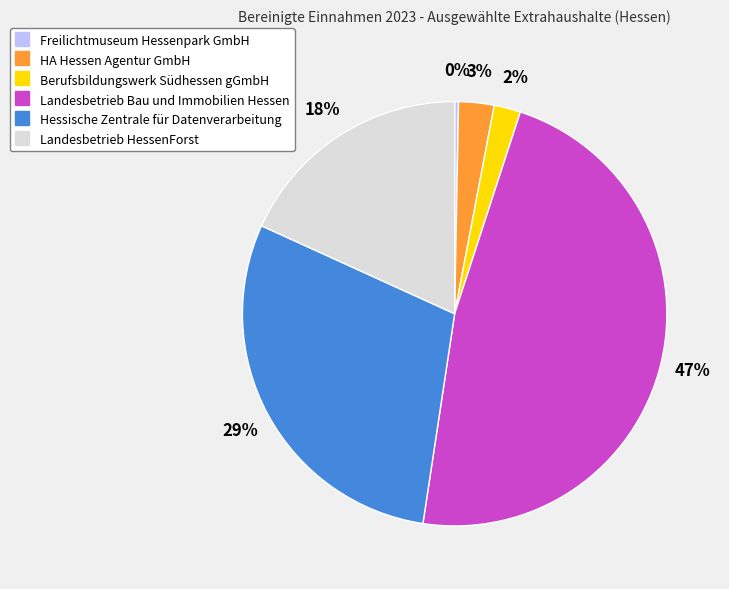

Rank the categories by value from lowest to highest.

Freilichtmuseum Hessenpark GmbH, Berufsbildungswerk Südhessen gGmbH, HA Hessen Agentur GmbH, Landesbetrieb HessenForst, Hessische Zentrale für Datenverarbeitung, Landesbetrieb Bau und Immobilien Hessen